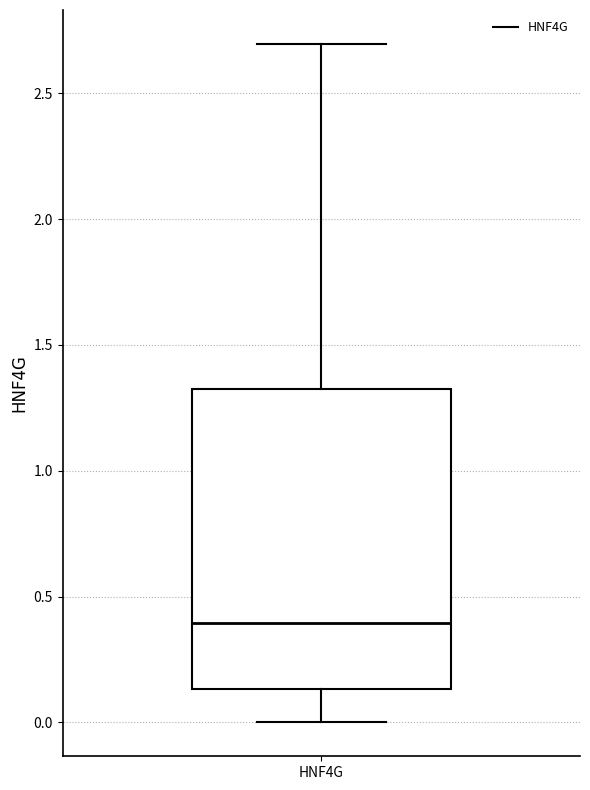

Where does the upper whisker of the box for HNF4G end on the y-axis? The values are not printed on the chart, so give them approximately, as read against the axis.

2.70